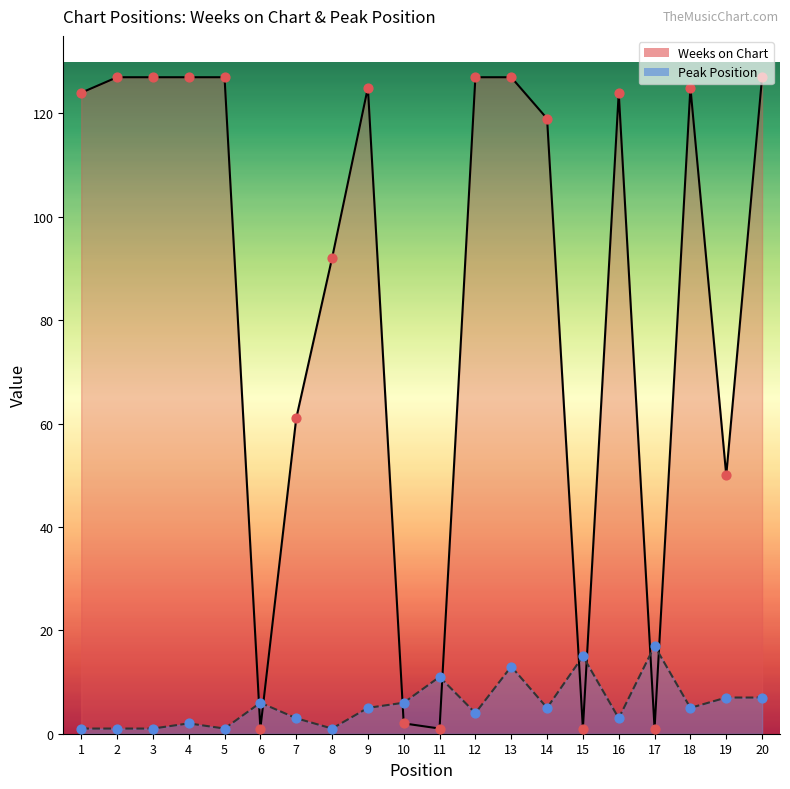

Which series contains the highest Y value?

Weeks on Chart